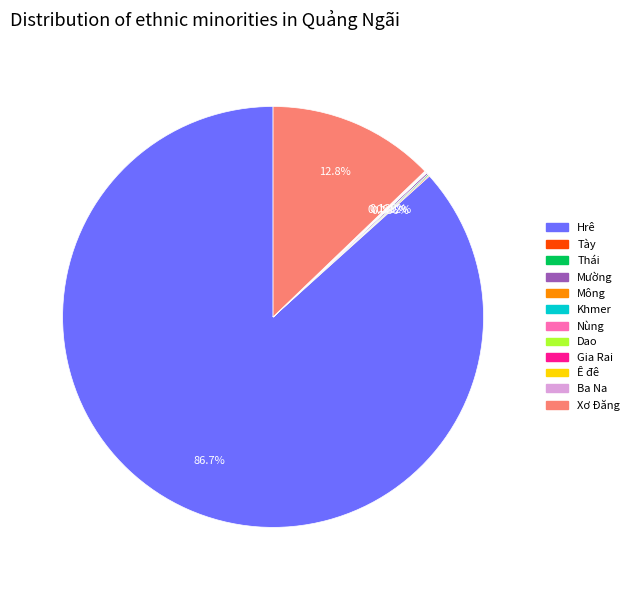

What is the largest slice in the pie chart?

Hrê